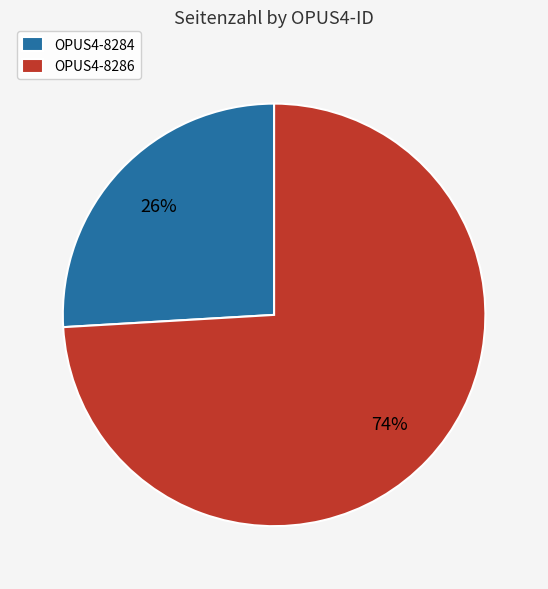

Which has a higher value, OPUS4-8284 or OPUS4-8286?

OPUS4-8286